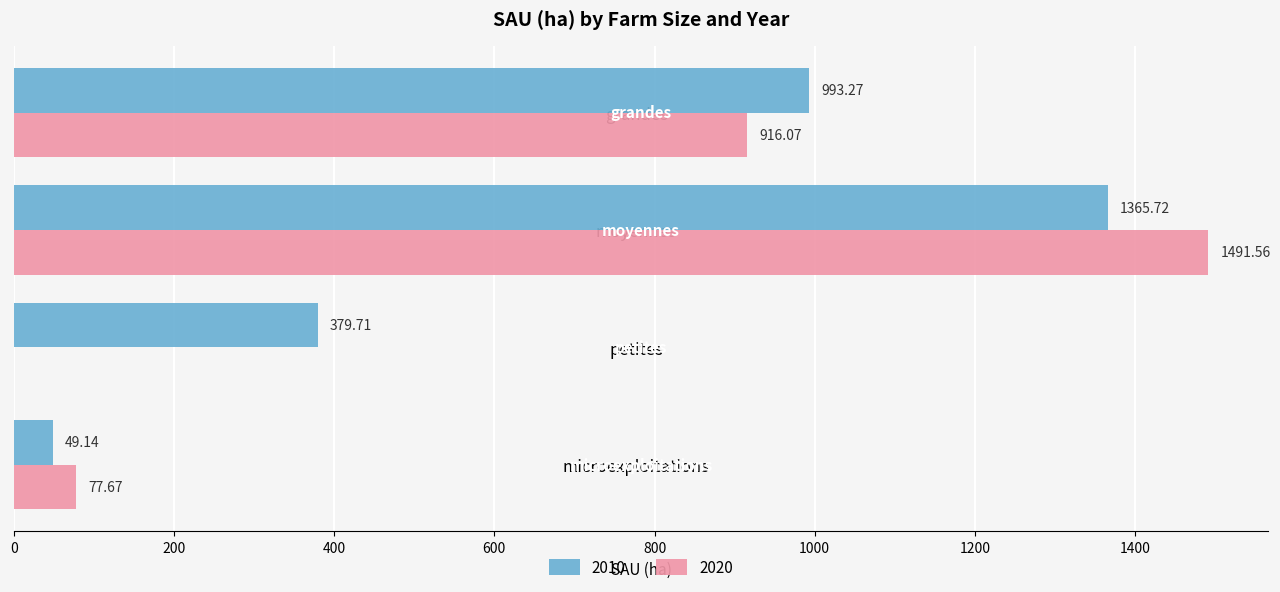

What is the sum of all 2020 values?

2485.3